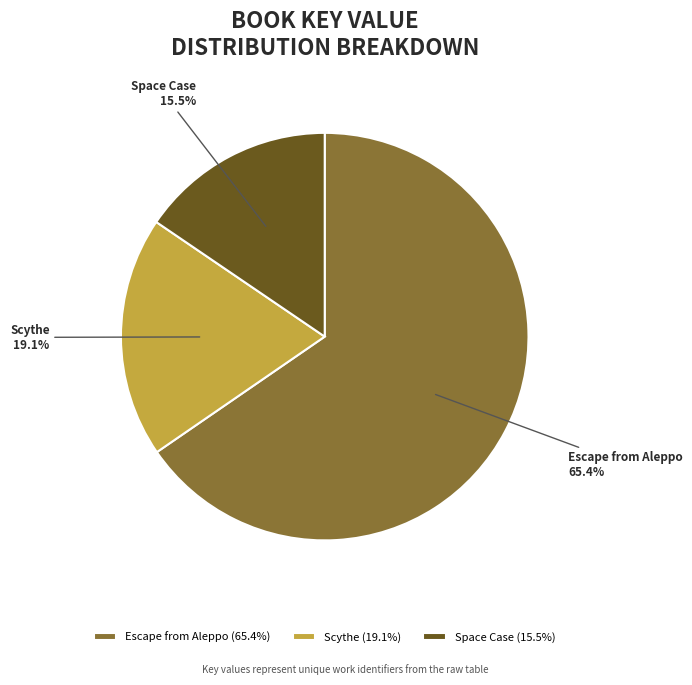

Count the number of slices in the pie.

3